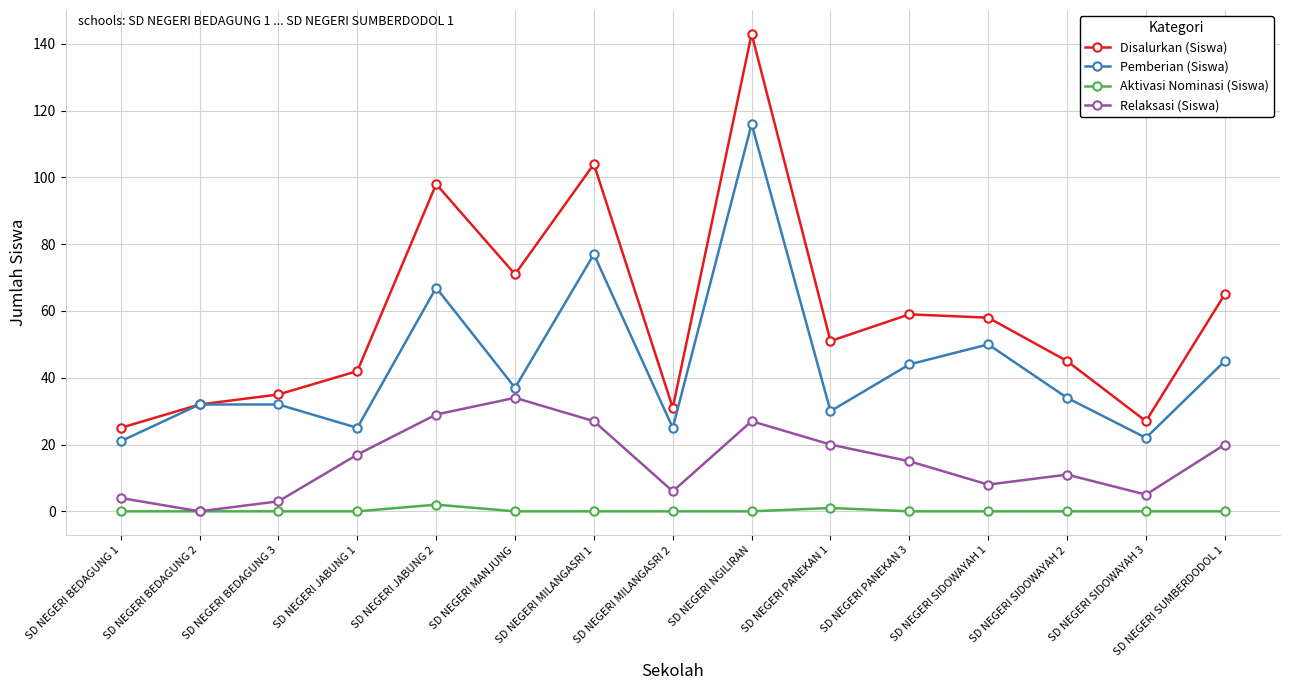

How many lines are shown in the chart?

4